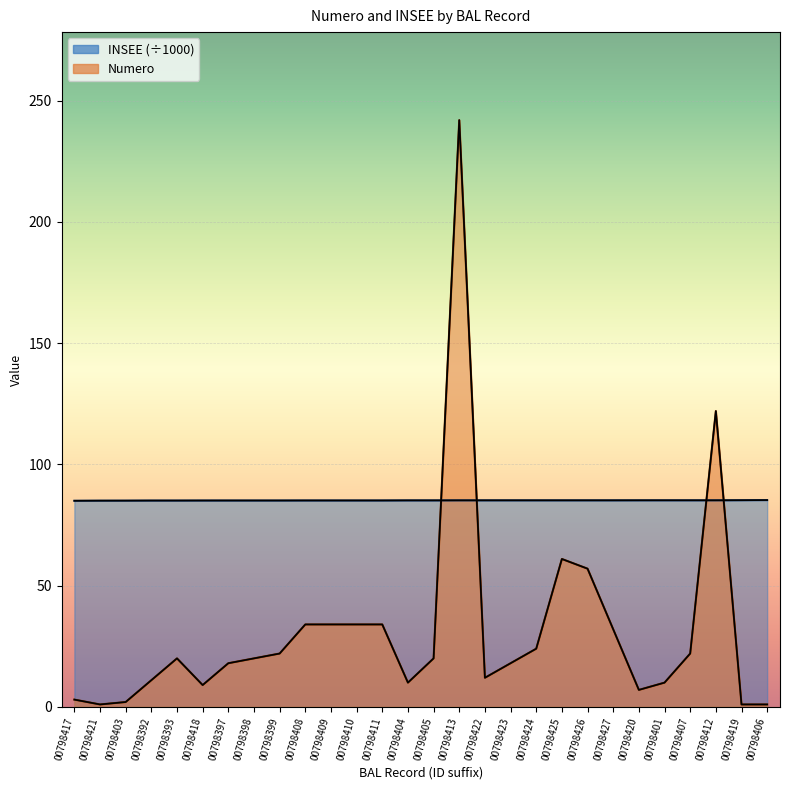

Where is Numero nearest to the value 121?

00798412